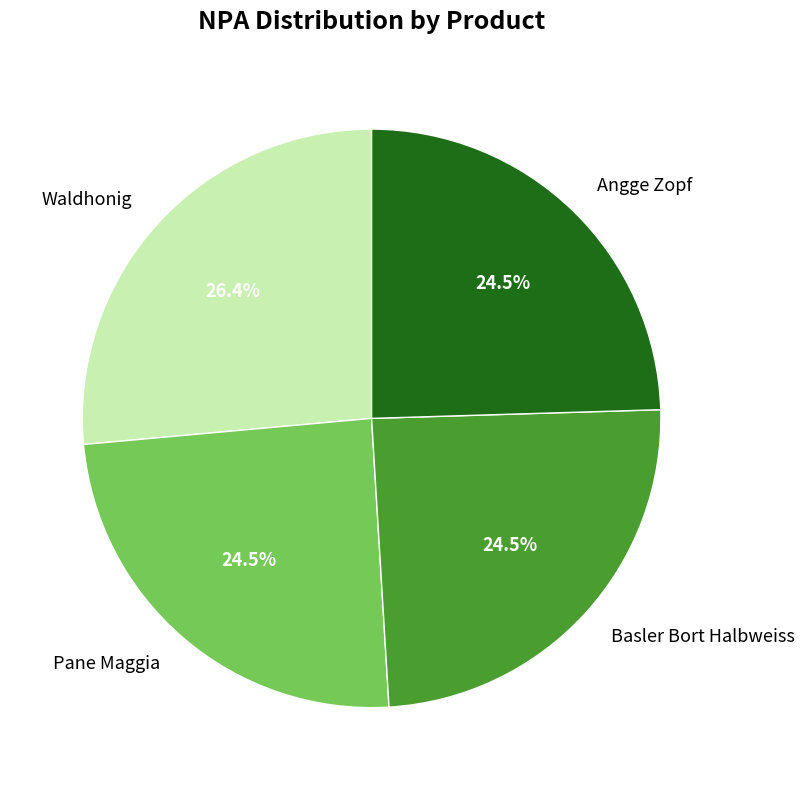

Is there any slice that represents more than half of the pie?

No